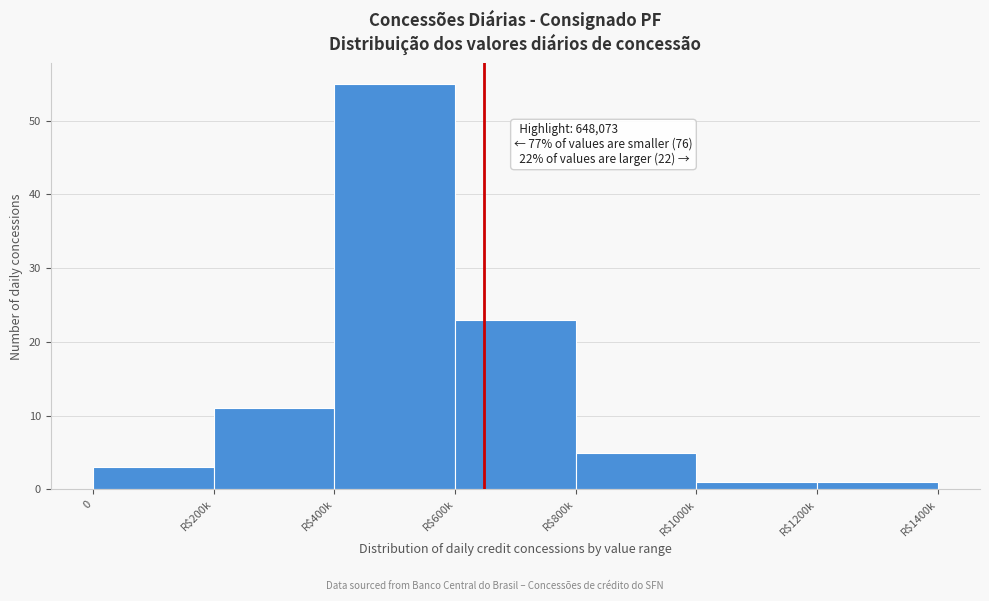

Reading left to right, transcribe all the data shown in this chart.

3	11	55	23	5	1	1